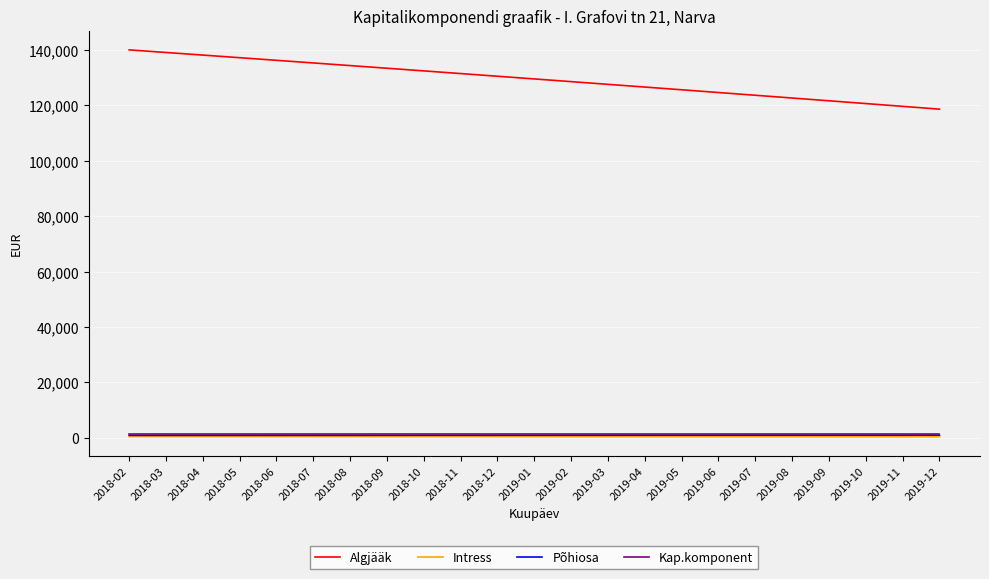

True or false: Algjääk and Kap.komponent cross at least once.

False